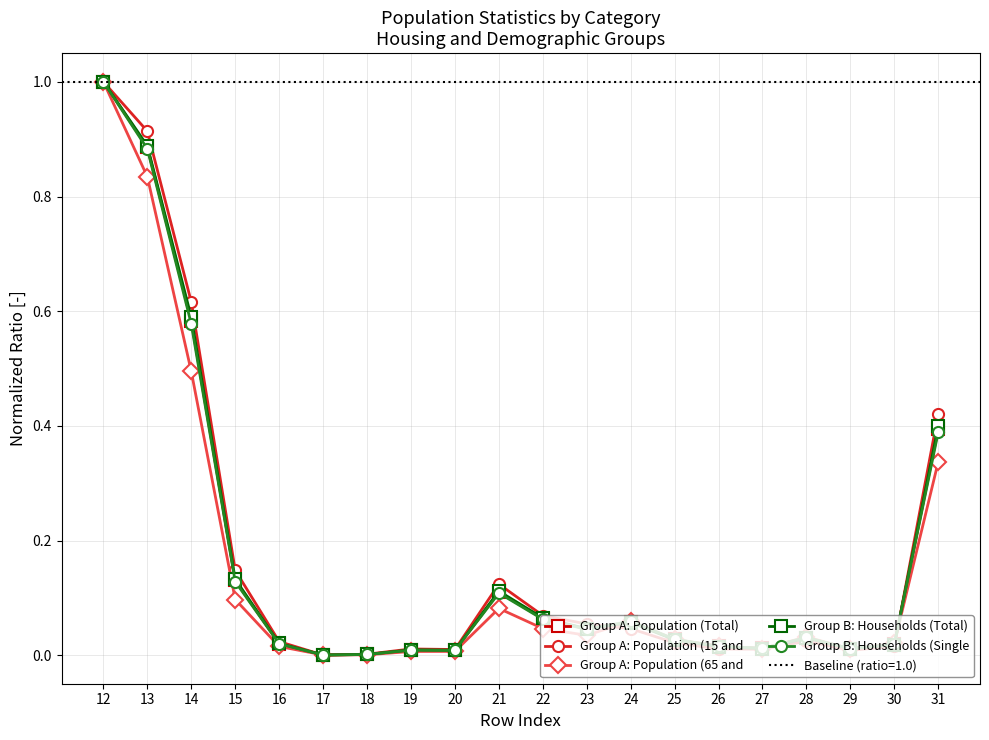

At which category is the sum across all series the highest?

12